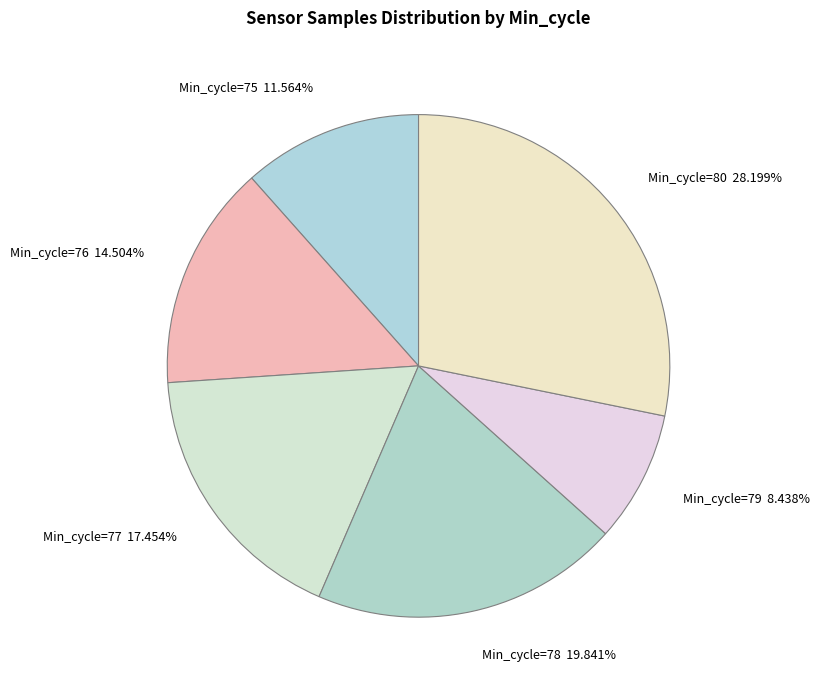

What is the ratio of the value at Min_cycle=79 8.438% to the value at Min_cycle=75 11.564%?

0.7